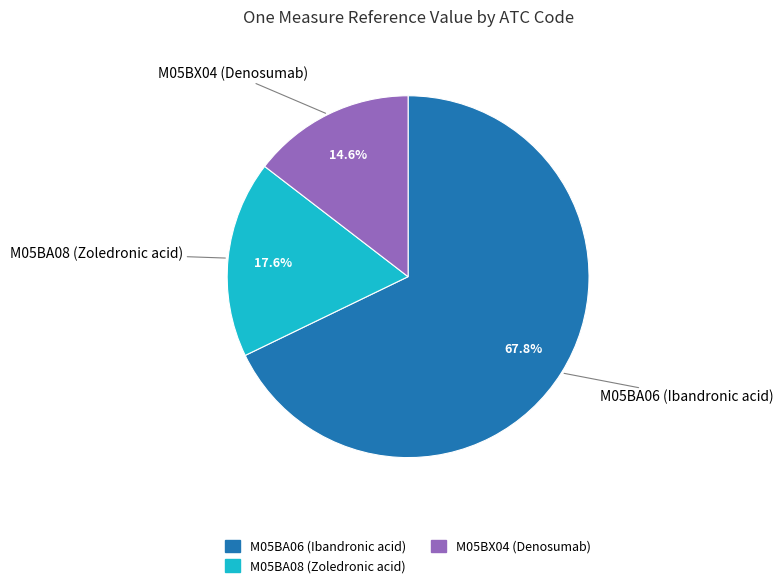

What percentage do M05BX04 (Denosumab) and M05BA06 (Ibandronic acid) together represent?

82.4%